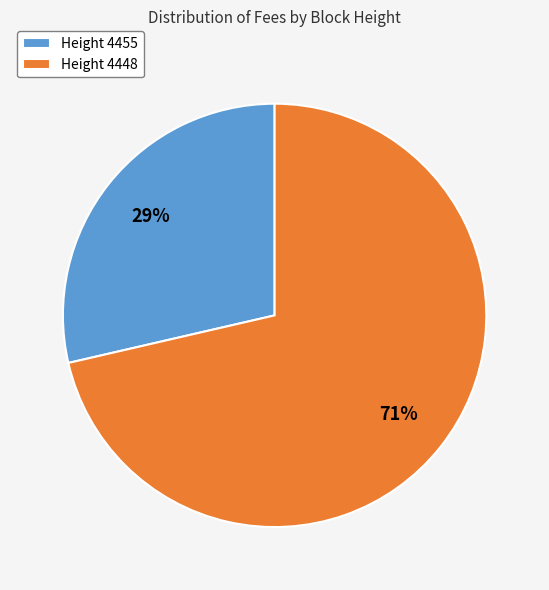

To the nearest percent, what portion does Height 4455 represent?

29%